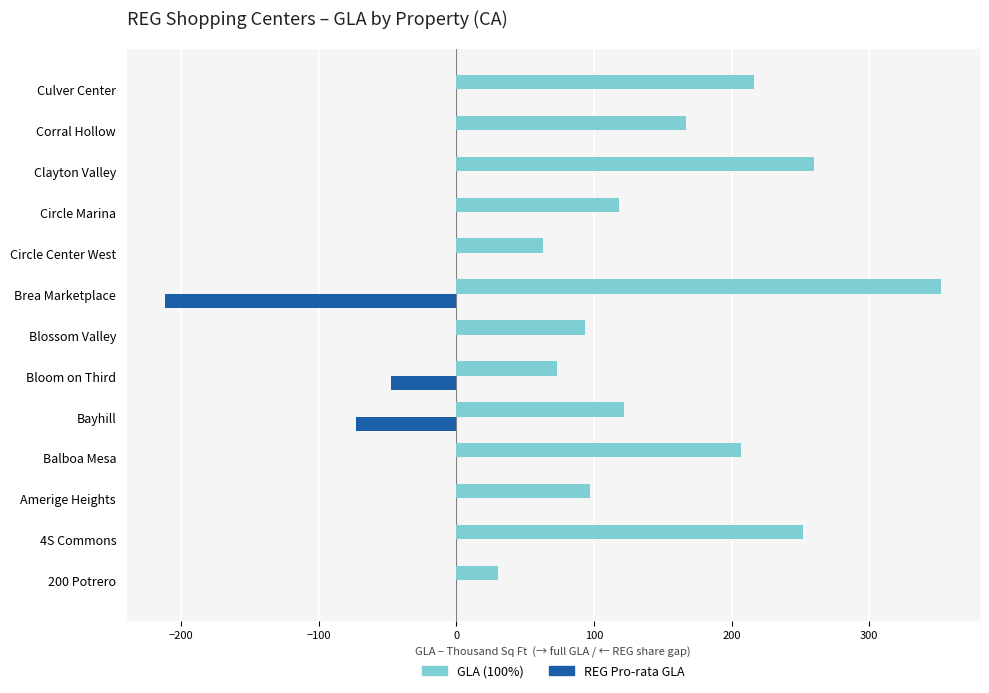

What are all the series names shown in the legend?

GLA (100%), REG Pro-rata GLA